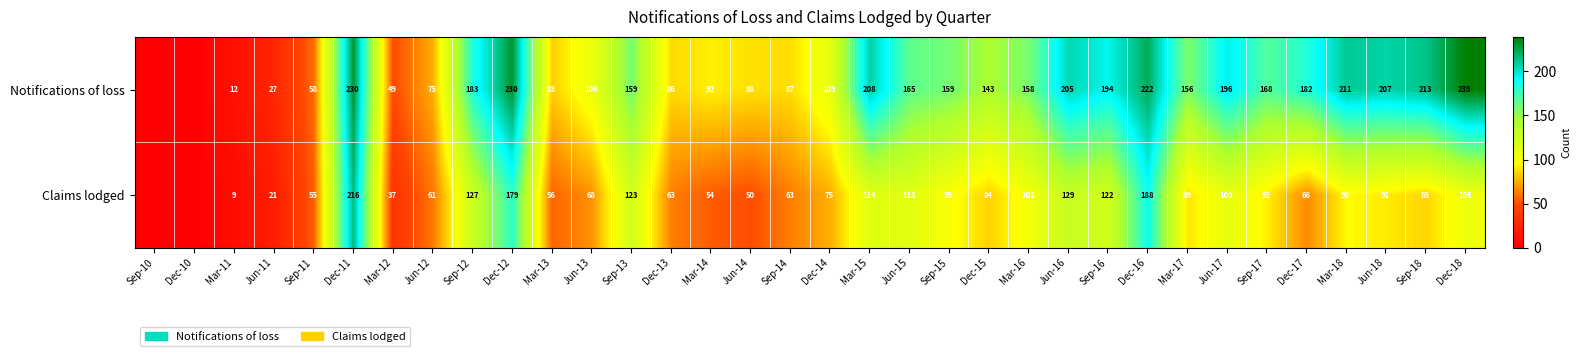

What is the sum of the Notifications of loss values at Mar-16 and Jun-15?

323